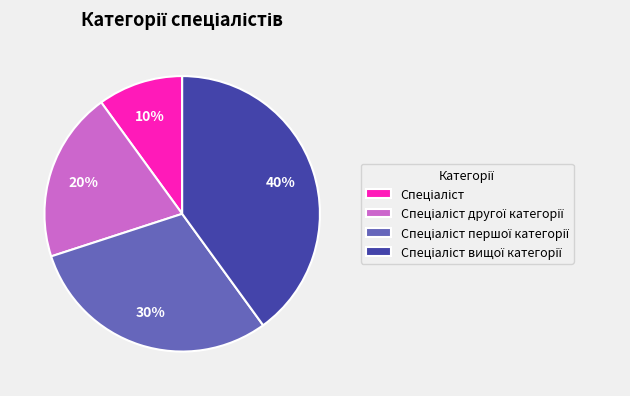

To the nearest percent, what is the average slice percentage?

25%